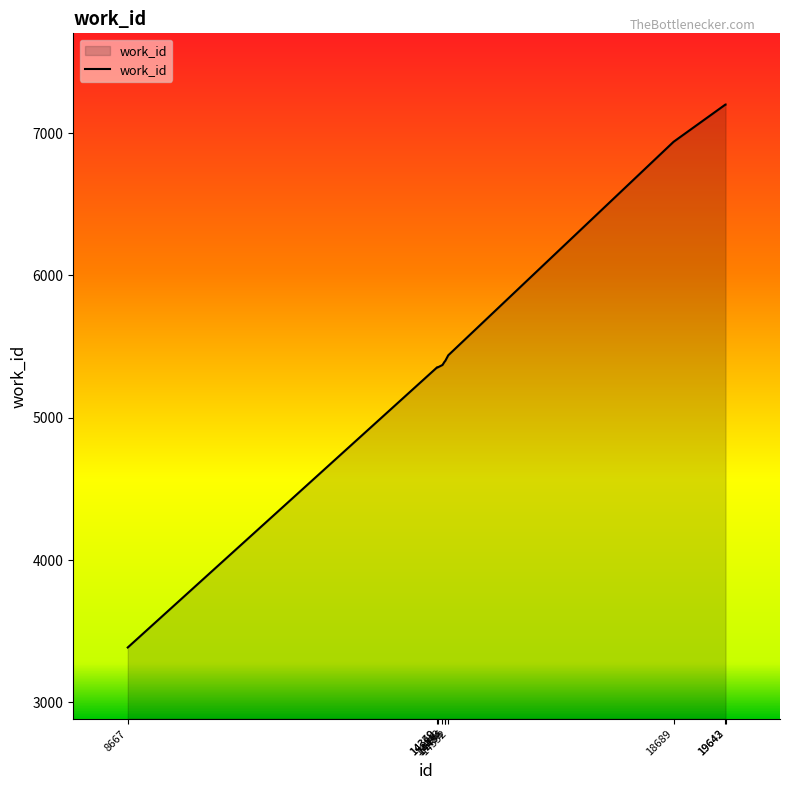

What is the greatest value displayed?

7201